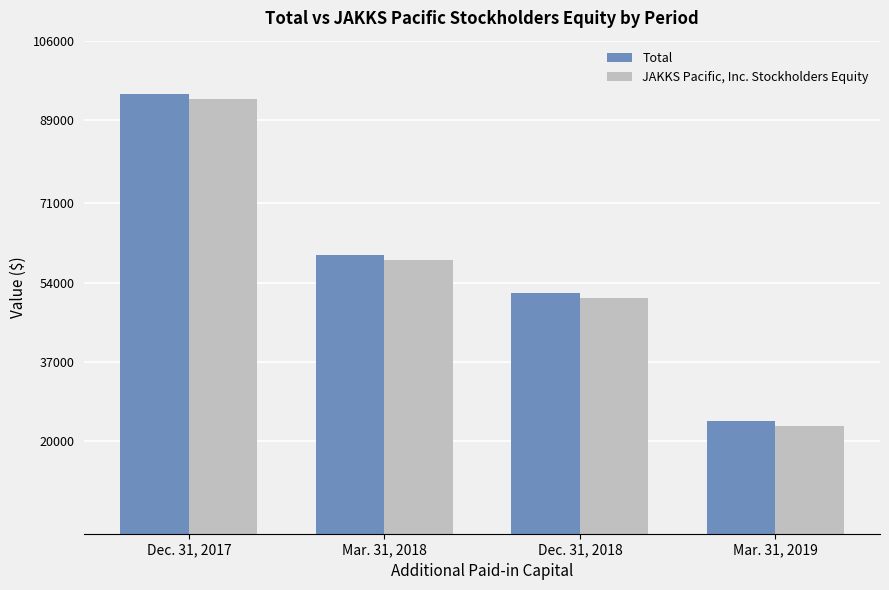

Which series has the widest spread of values?

Total